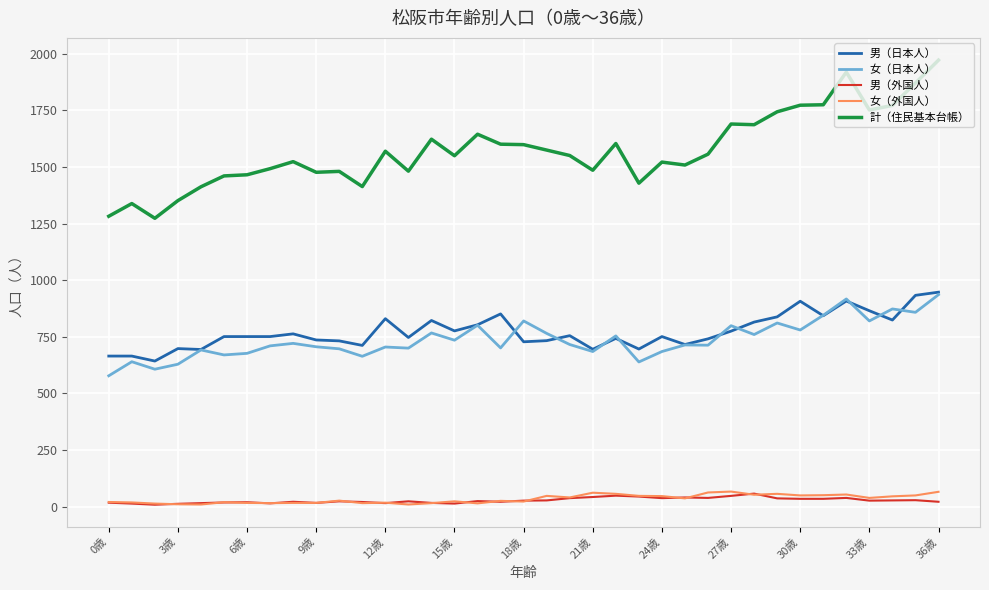

Which series has the largest total across all categories?

計（住民基本台帳）